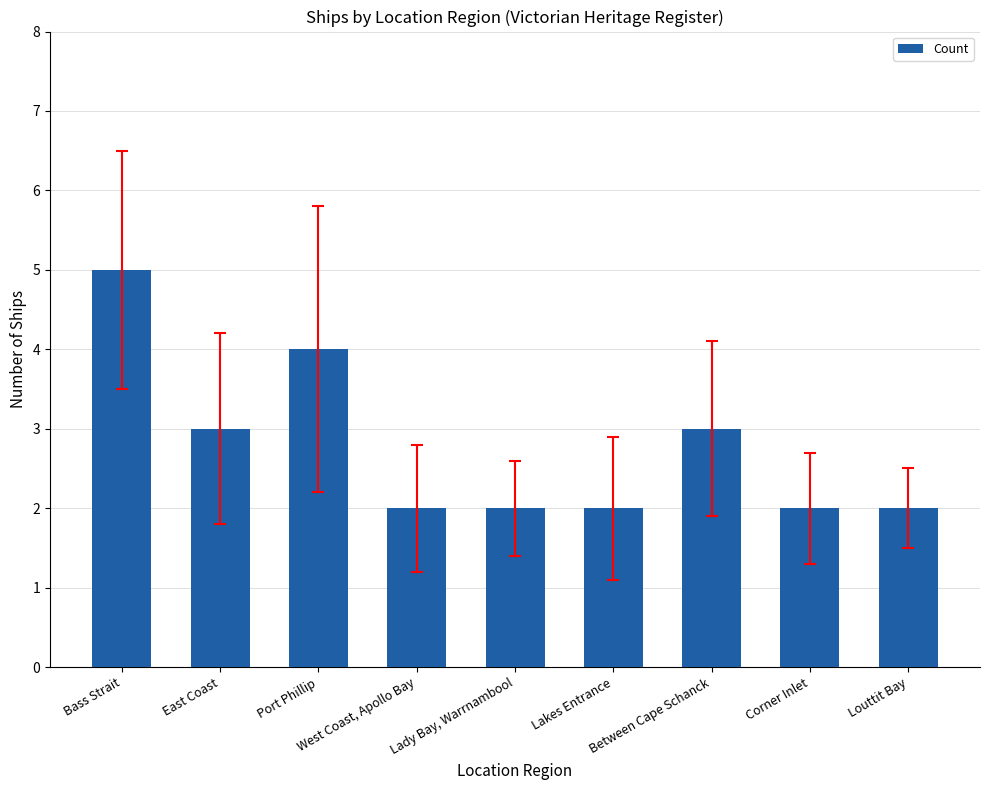

What is the sum of all values?

25